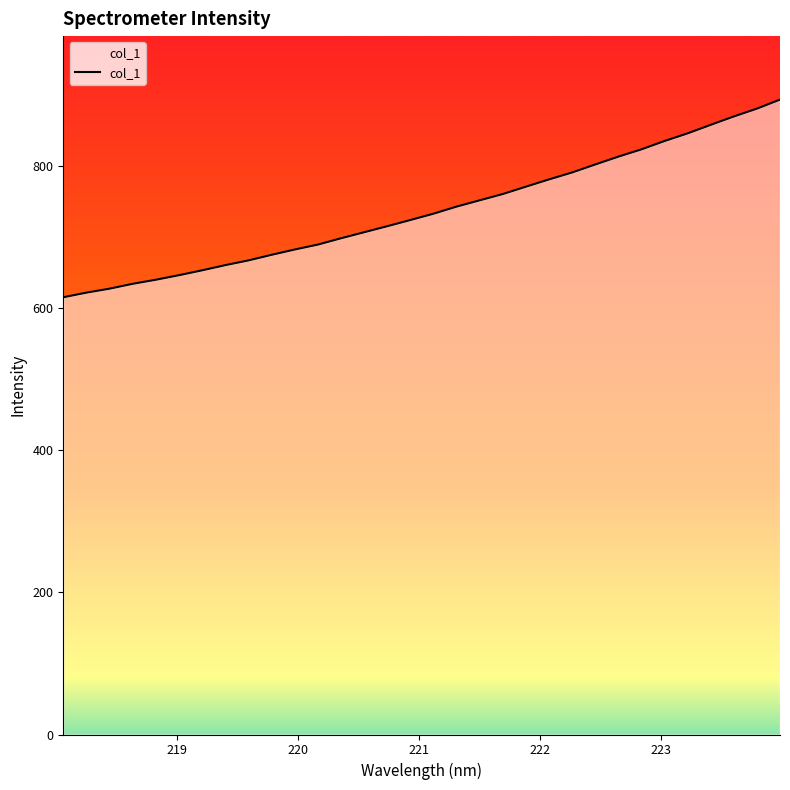

How many lines are shown in the chart?

1